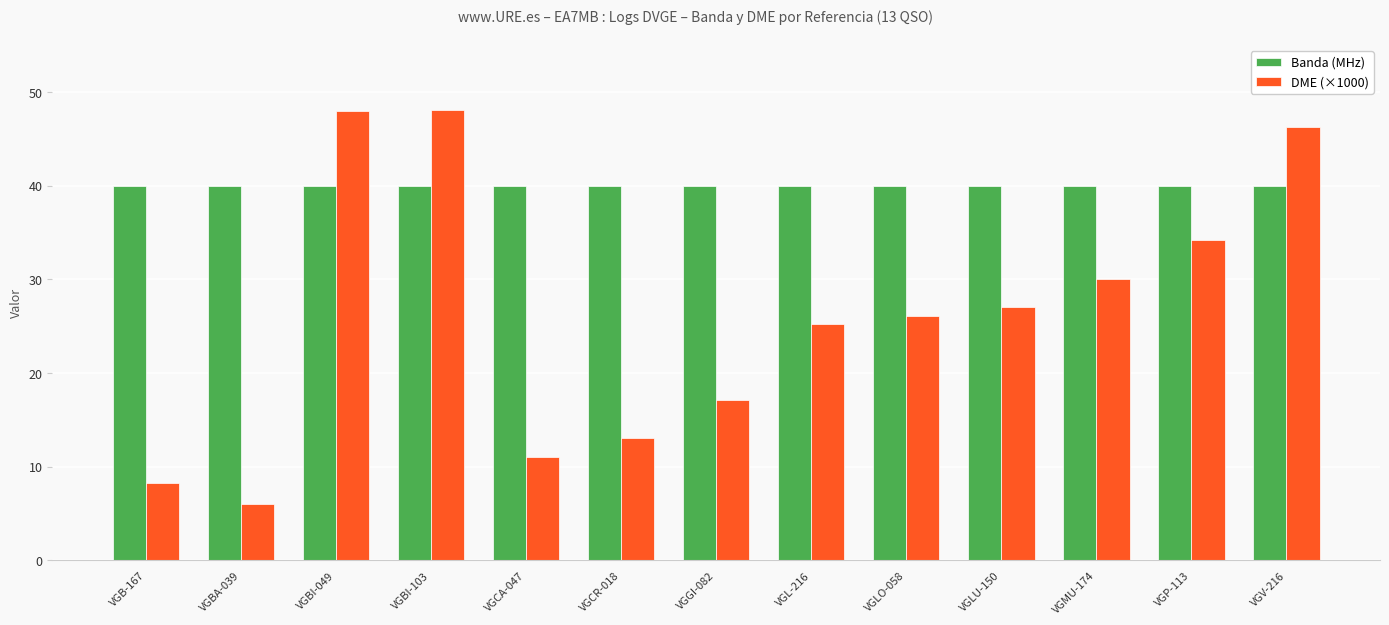

What is the value of the DME (×1000) bar at the 8th from the left?

25.2